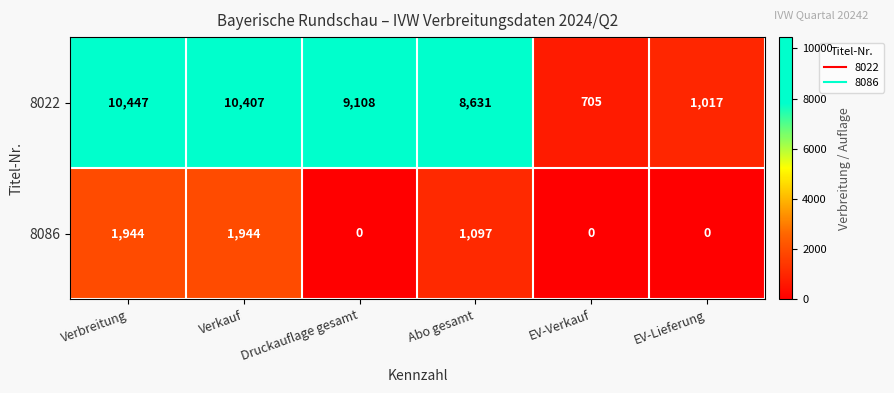

List the series in order of their overall mean, highest first.

8022, 8086